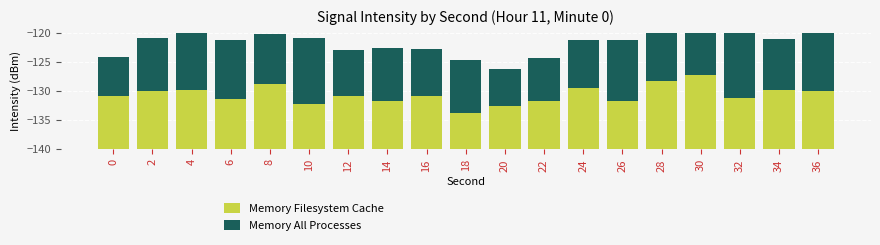

What is the highest value of the Memory All Processes series?

12.7